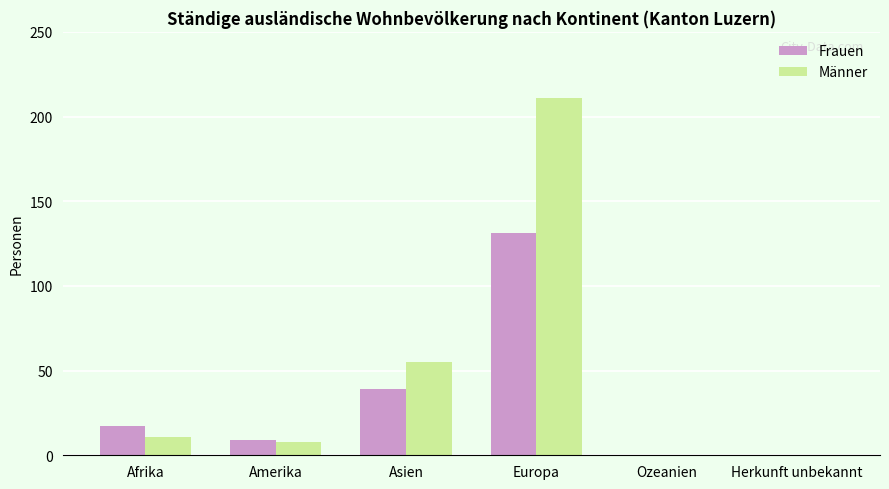

Reading left to right, transcribe all the data shown in this chart.

Frauen: 17	9	39	131	0	0
Männer: 11	8	55	211	0	0